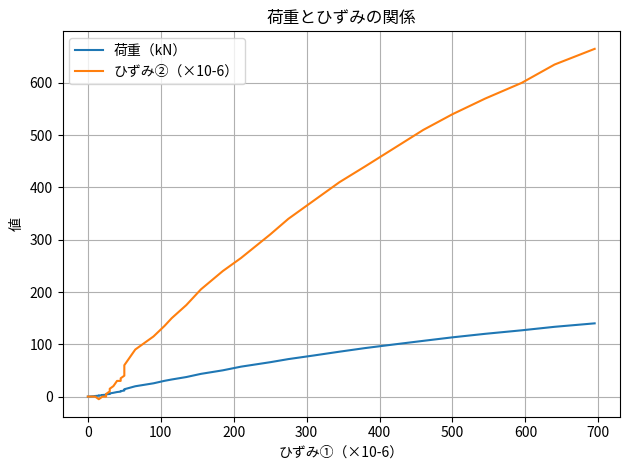

Does the chart have visible grid lines?

Yes